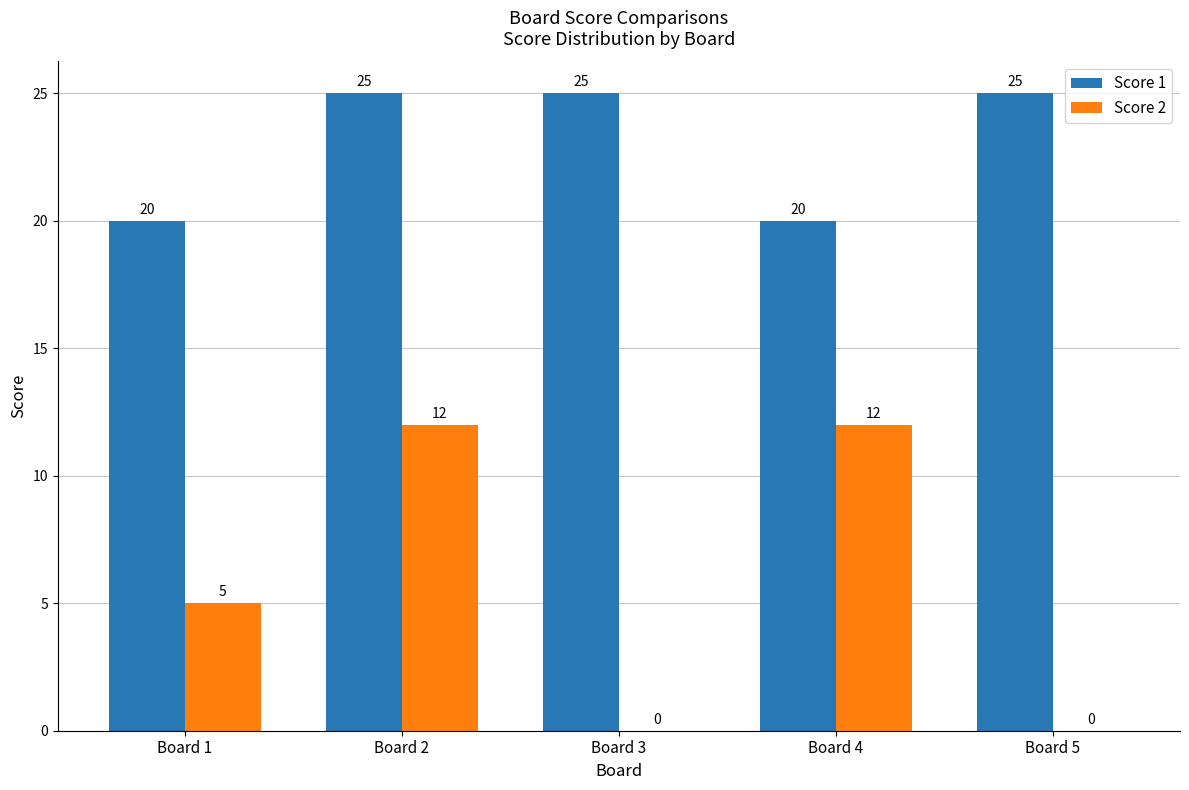

Which series changed the most between Board 2 and Board 3?

Score 2